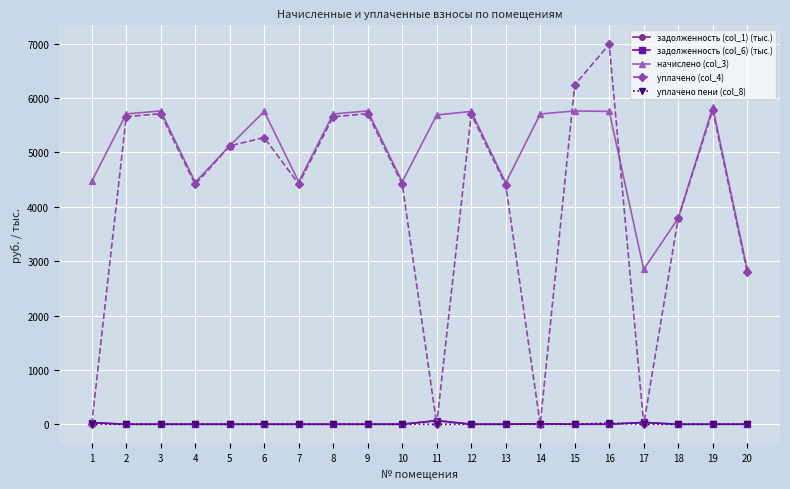

What is the difference between the maximum and minimum values in the задолженность (col_6) (тыс.) series?

68.5